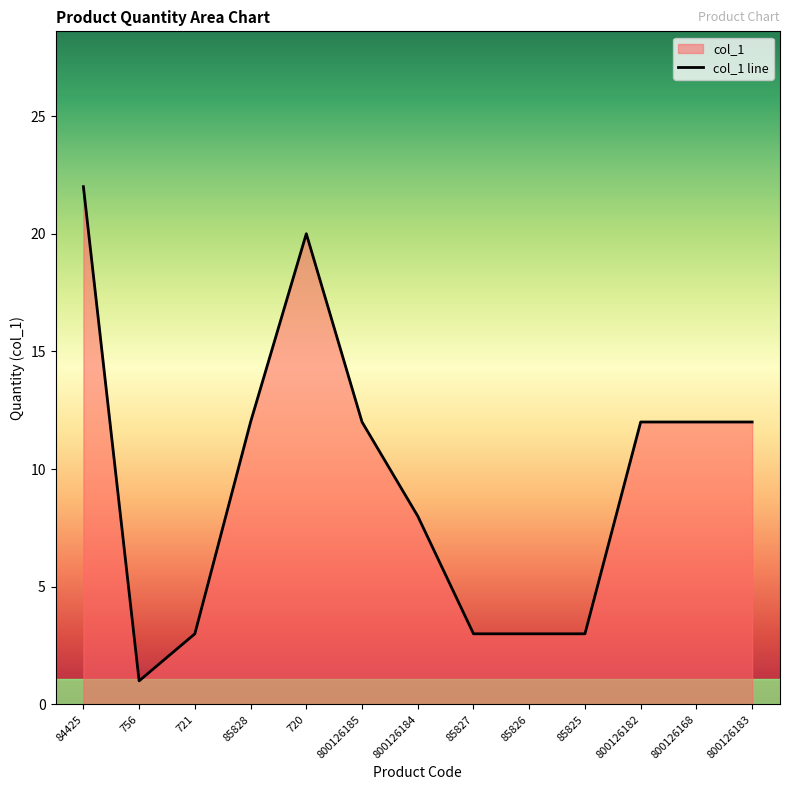

The value at 756 is 1. True or false?

False